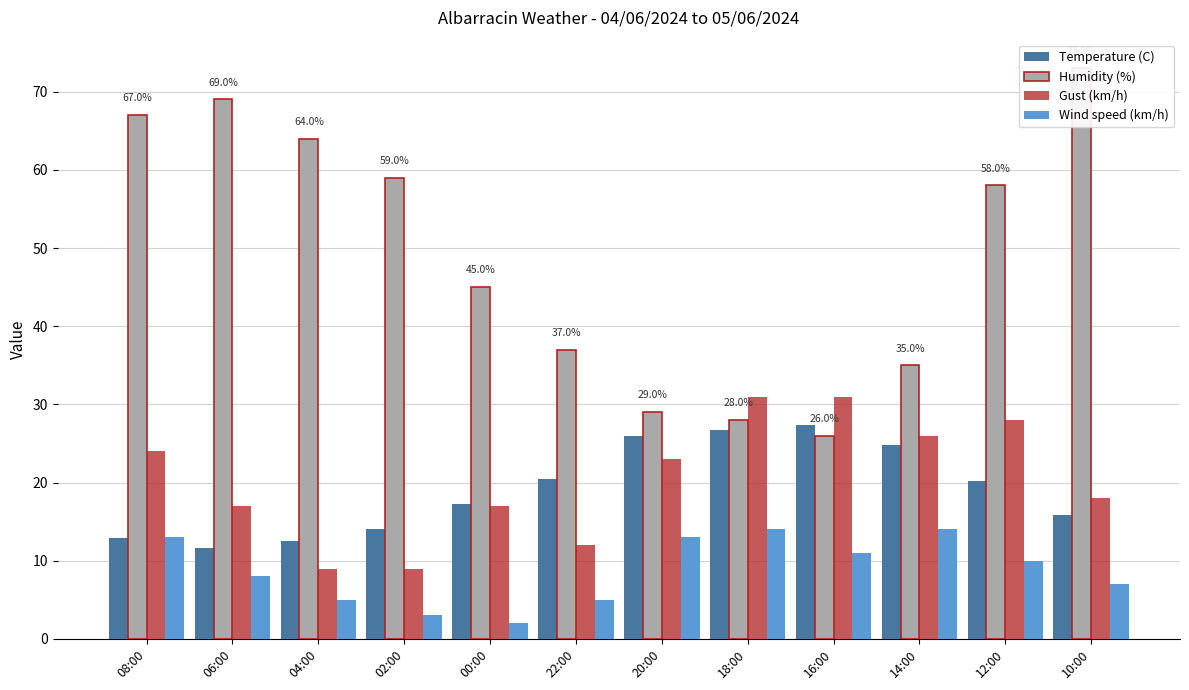

What is the total value across all series at 22:00?

74.4